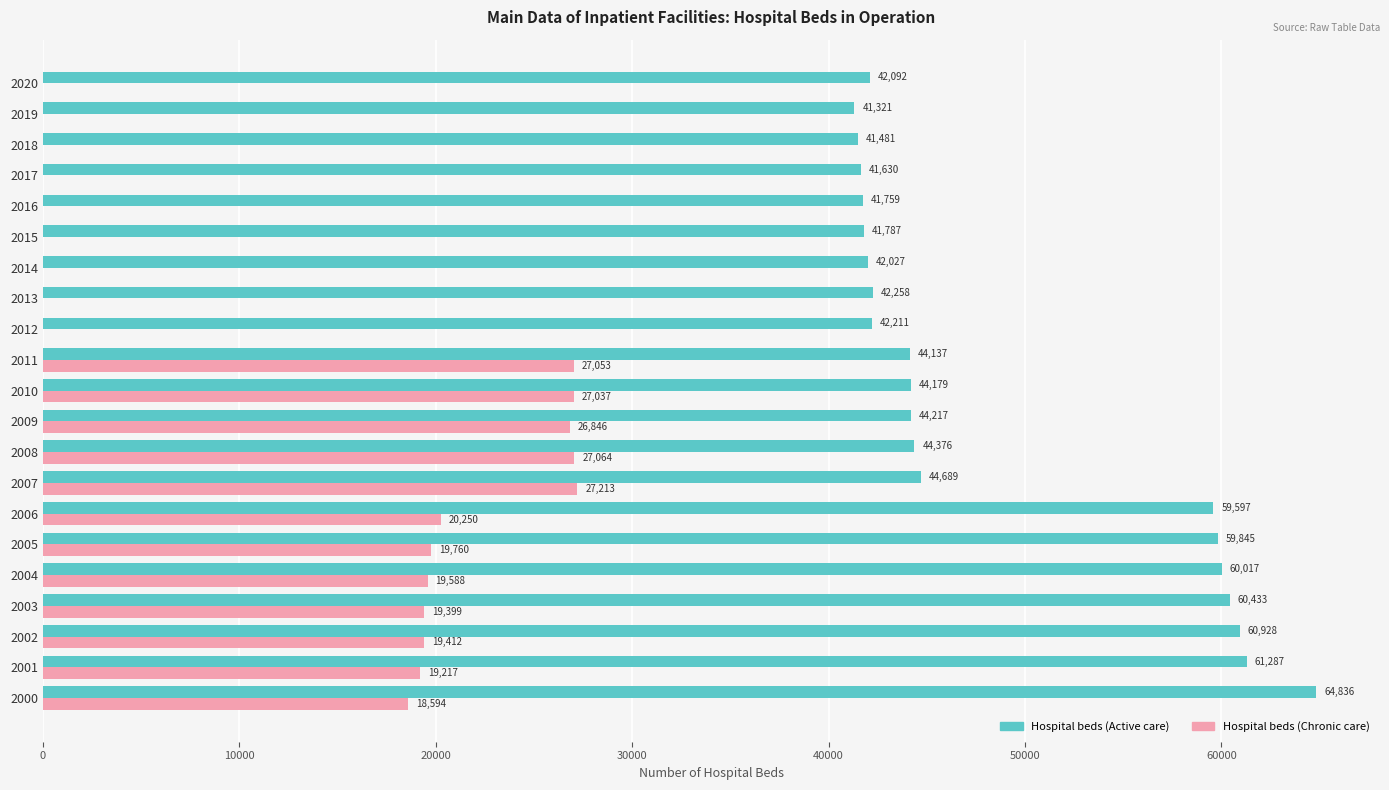

What is the total value across all series at 2005?

79605